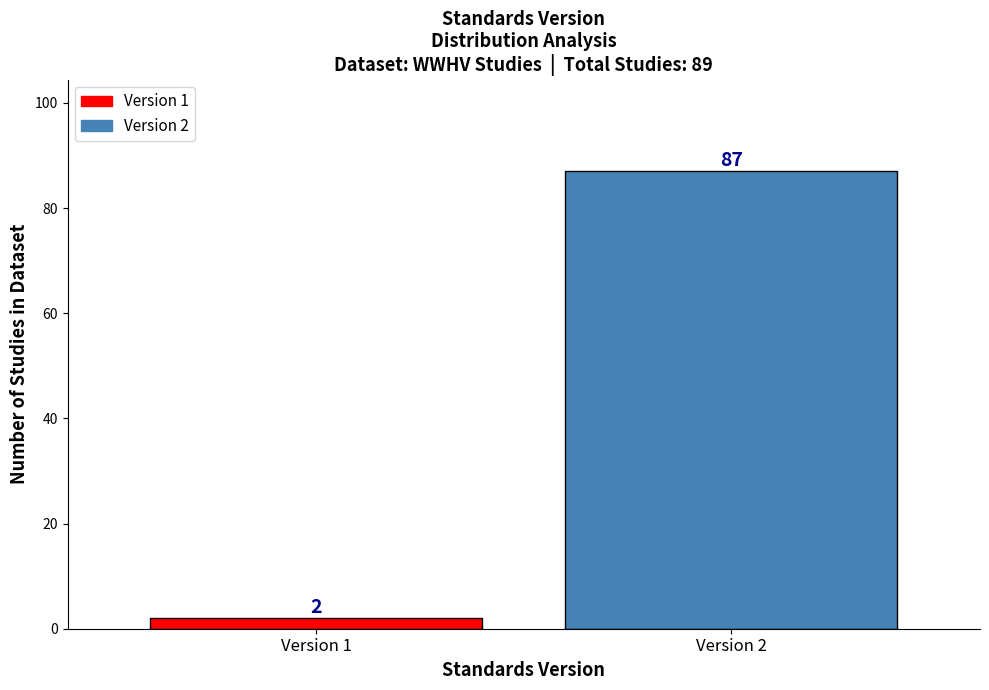

Reading left to right, extract all data points from this chart.

2	87